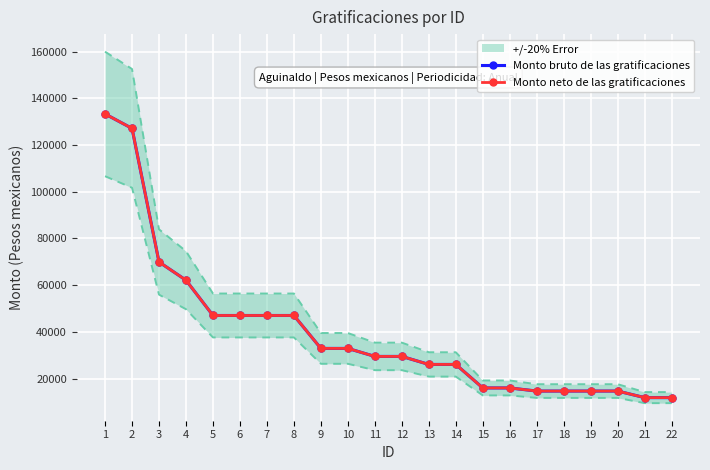

At which label does Monto neto de las gratificaciones reach its minimum?

21